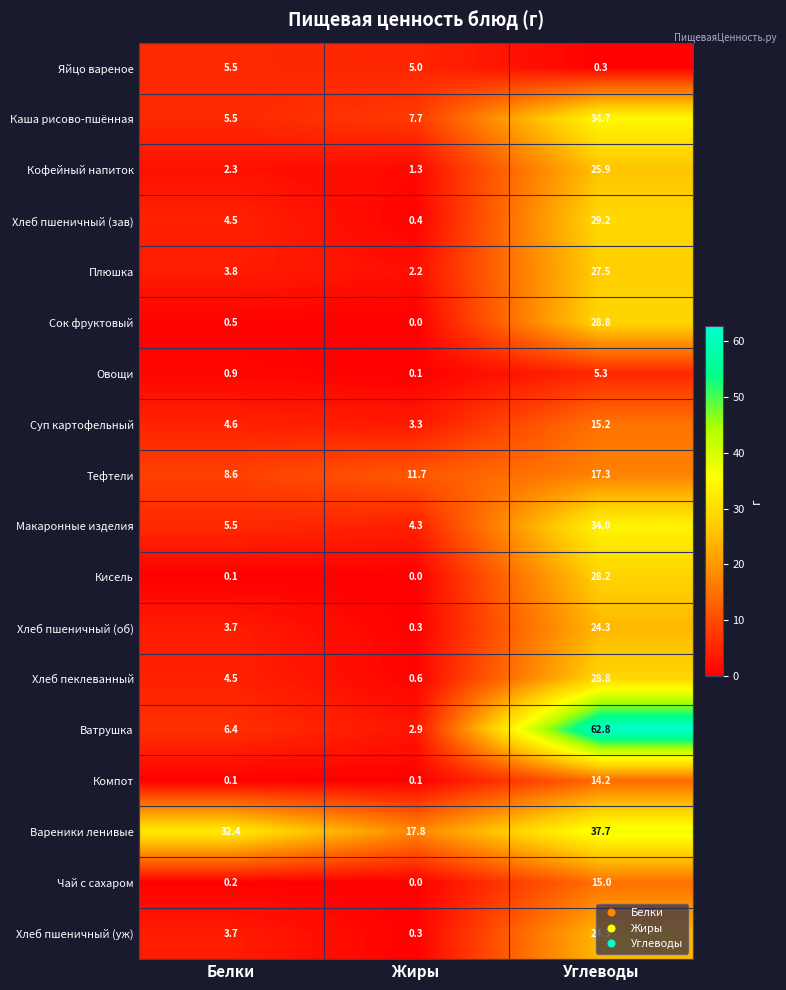

At which category is the sum across all series the highest?

Углеводы